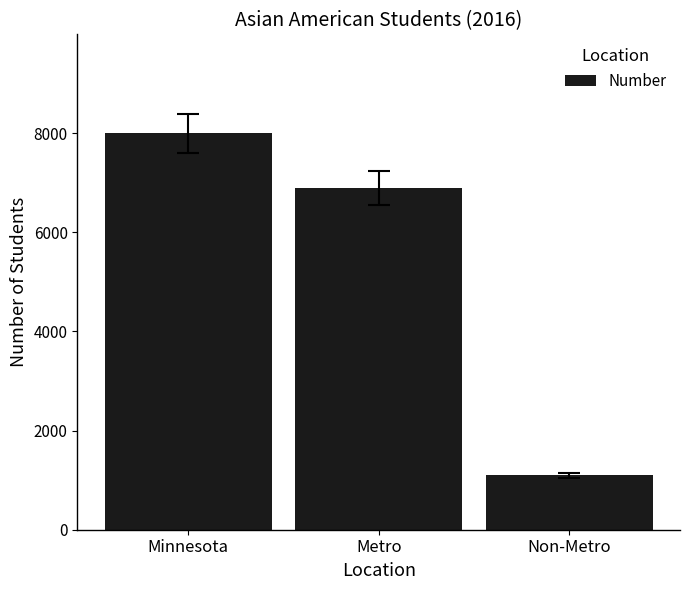

What value does the data have at Minnesota?

7996